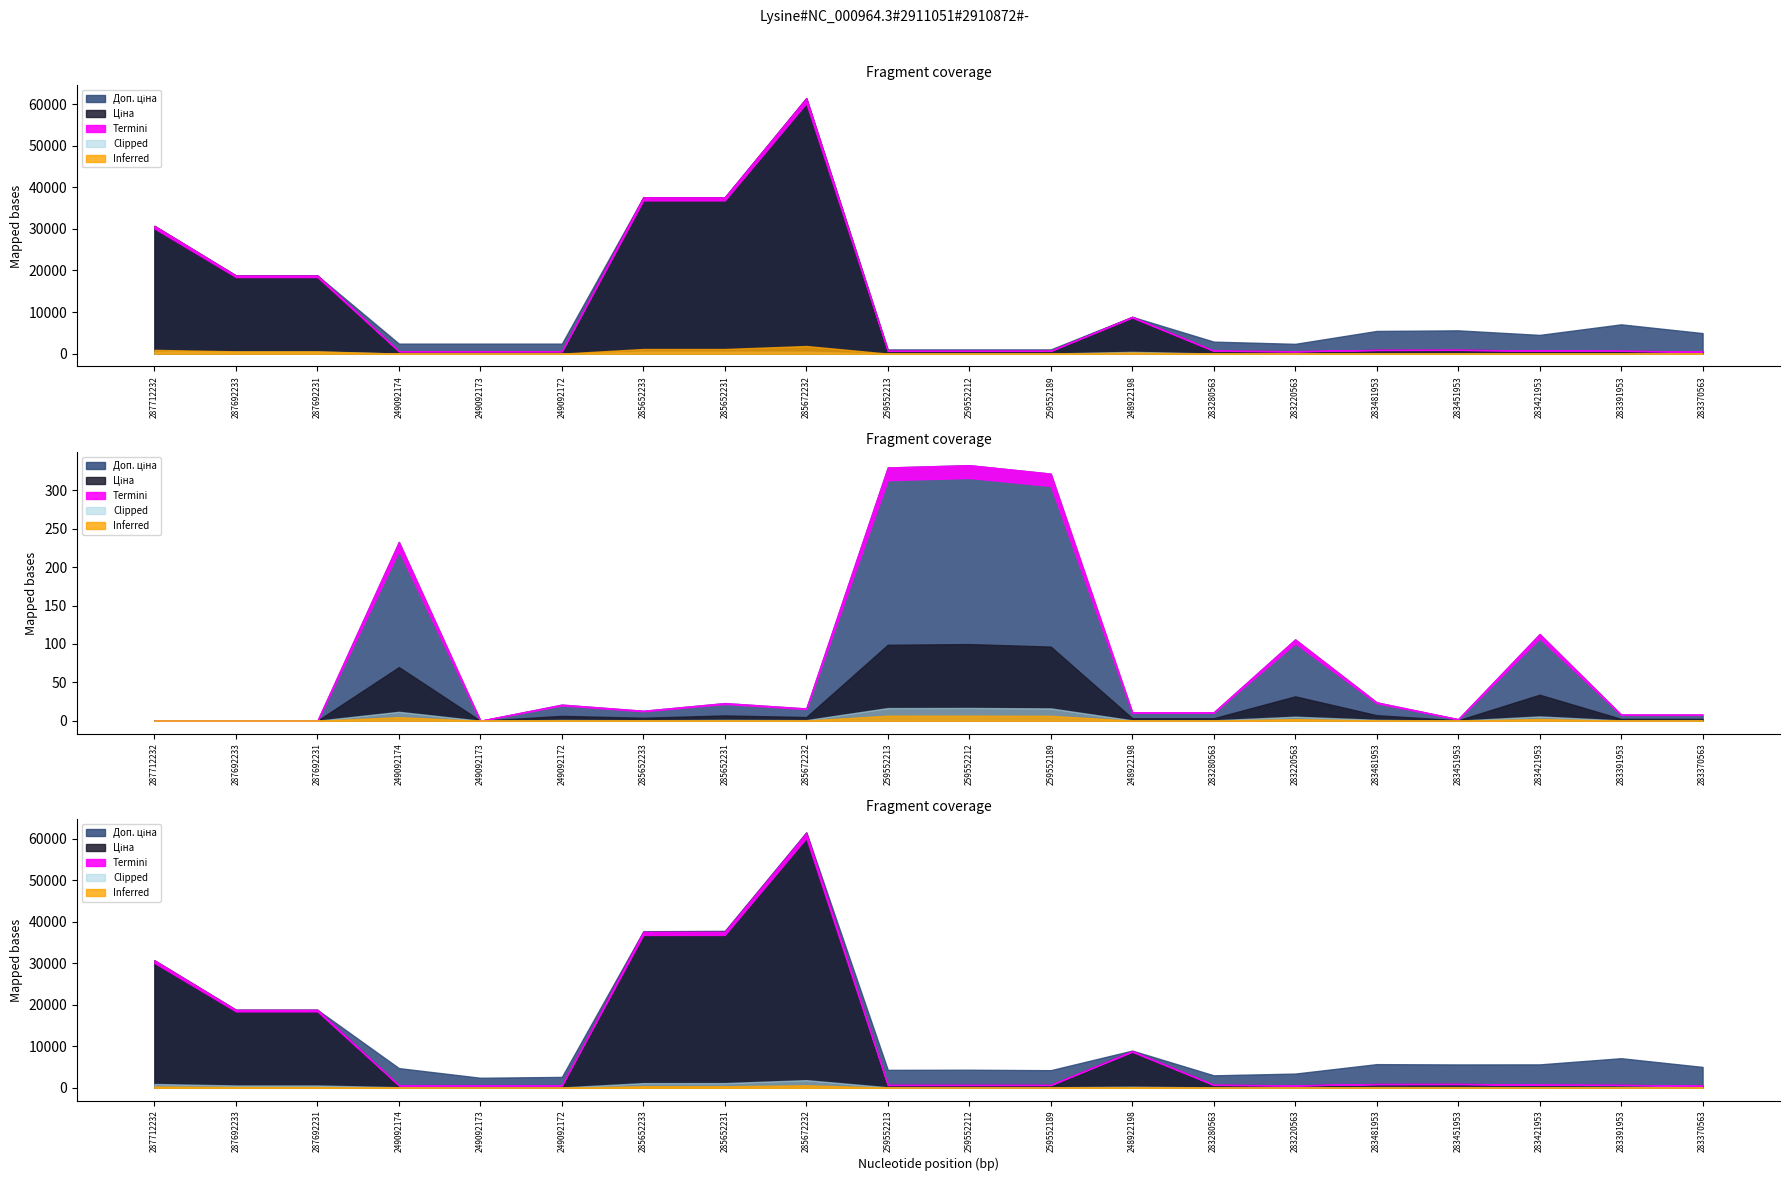

True or false: Ціна and Доп. ціна intersect in this chart.

False